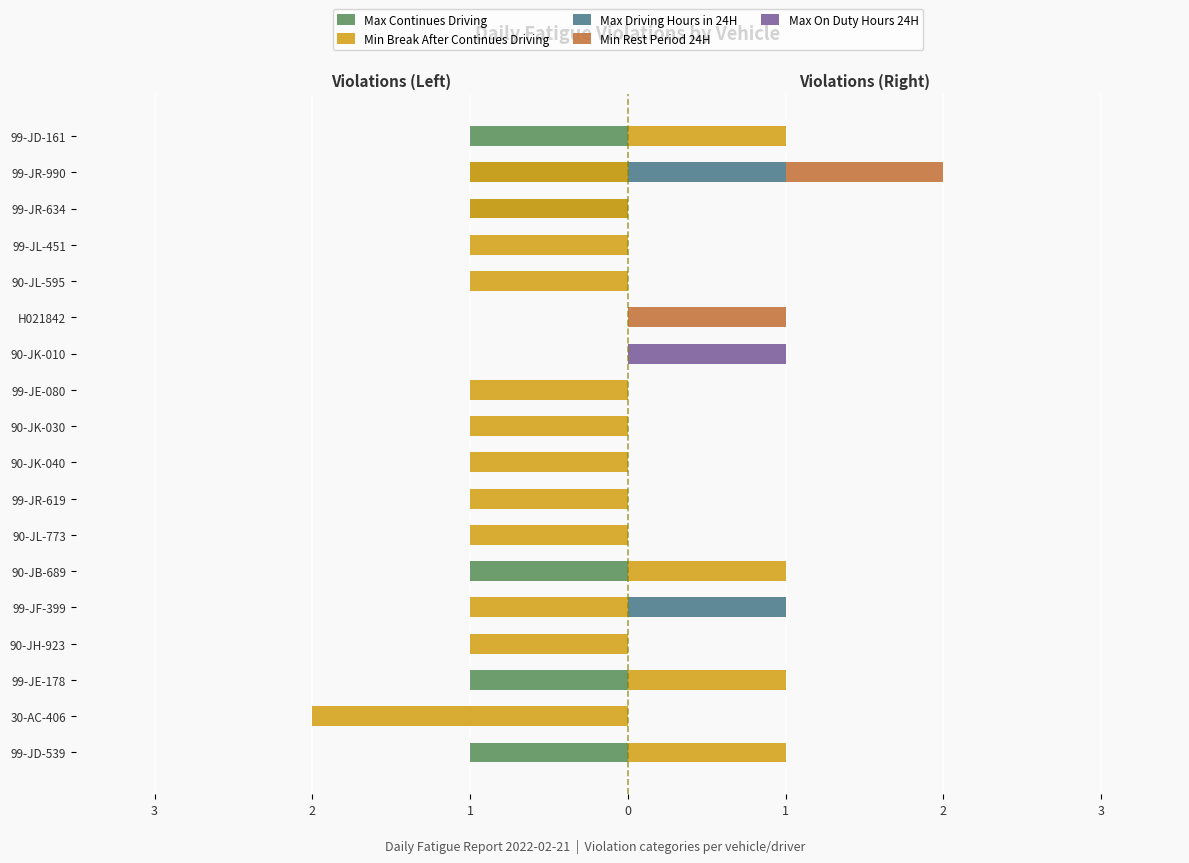

Which series has the largest range (max minus min)?

Min Break After Continues Driving